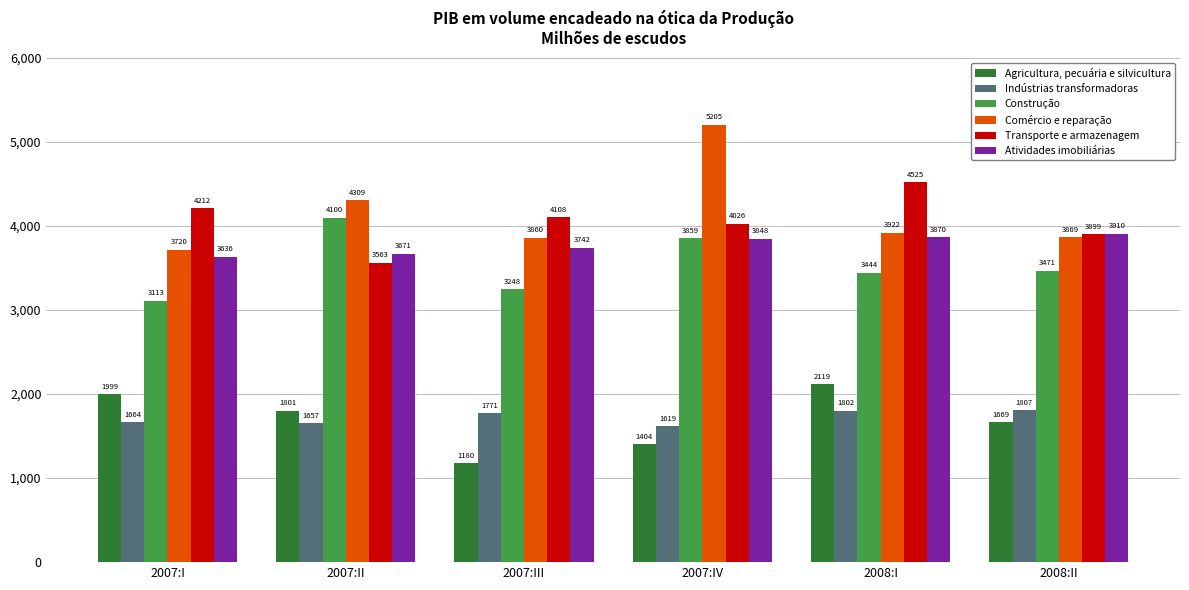

Rank the categories by Transporte e armazenagem value from highest to lowest.

2008:I, 2007:I, 2007:III, 2007:IV, 2008:II, 2007:II